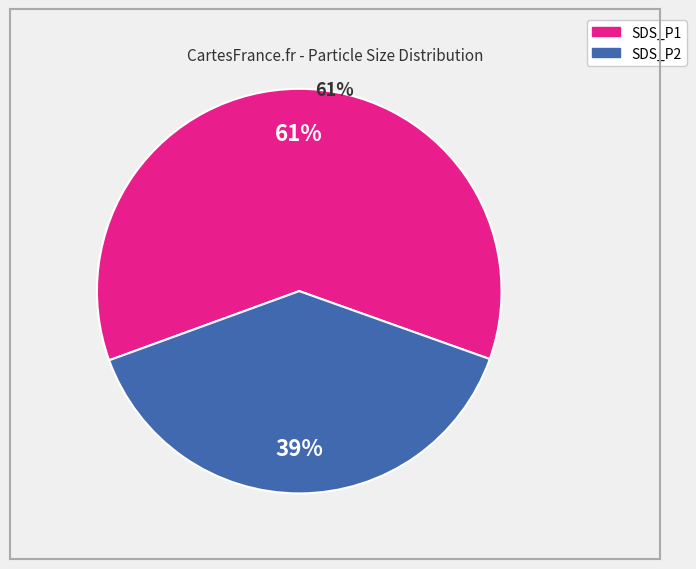

Which slice is the smallest?

SDS_P2